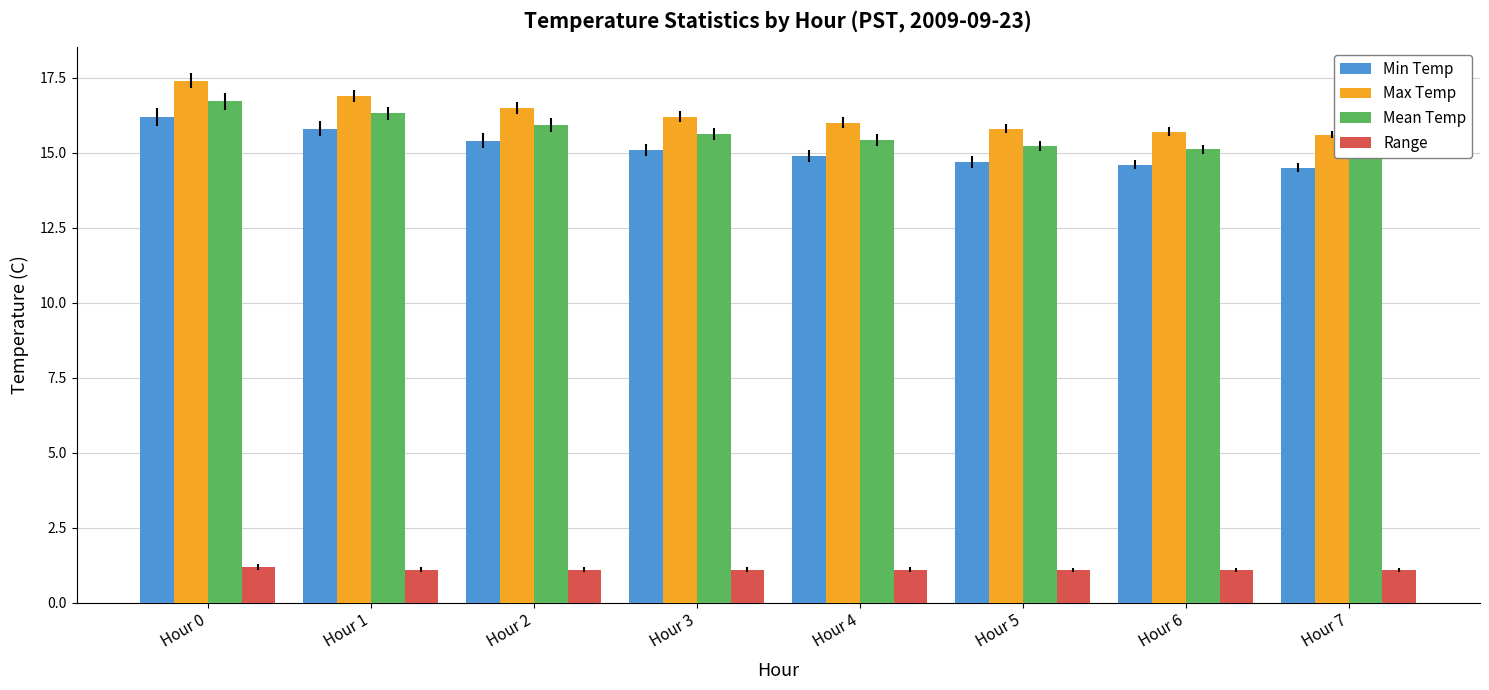

What is the minimum value for Mean Temp?

15.0